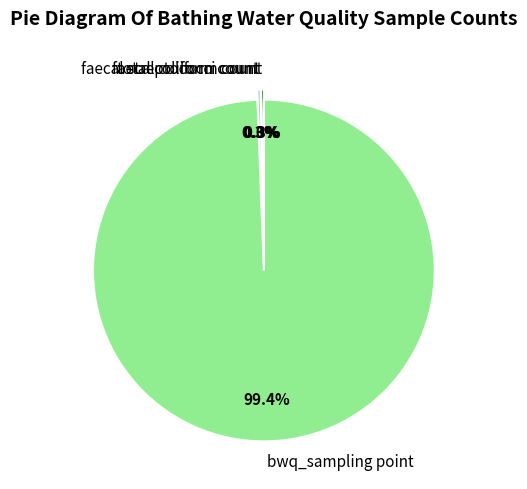

What is the ratio of the value at bwq_sampling point to the value at faecal streptococci count?

9800.0